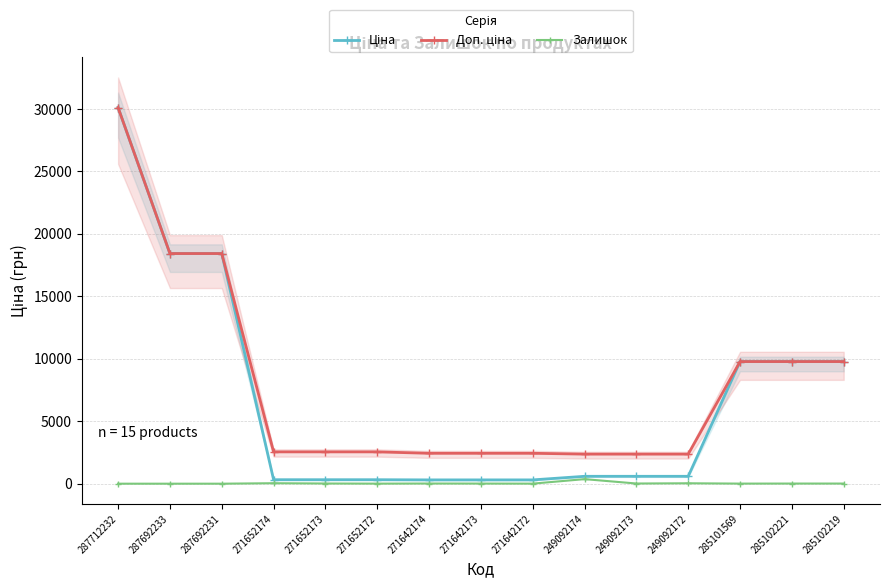

True or false: Ціна and Залишок cross at least once.

False